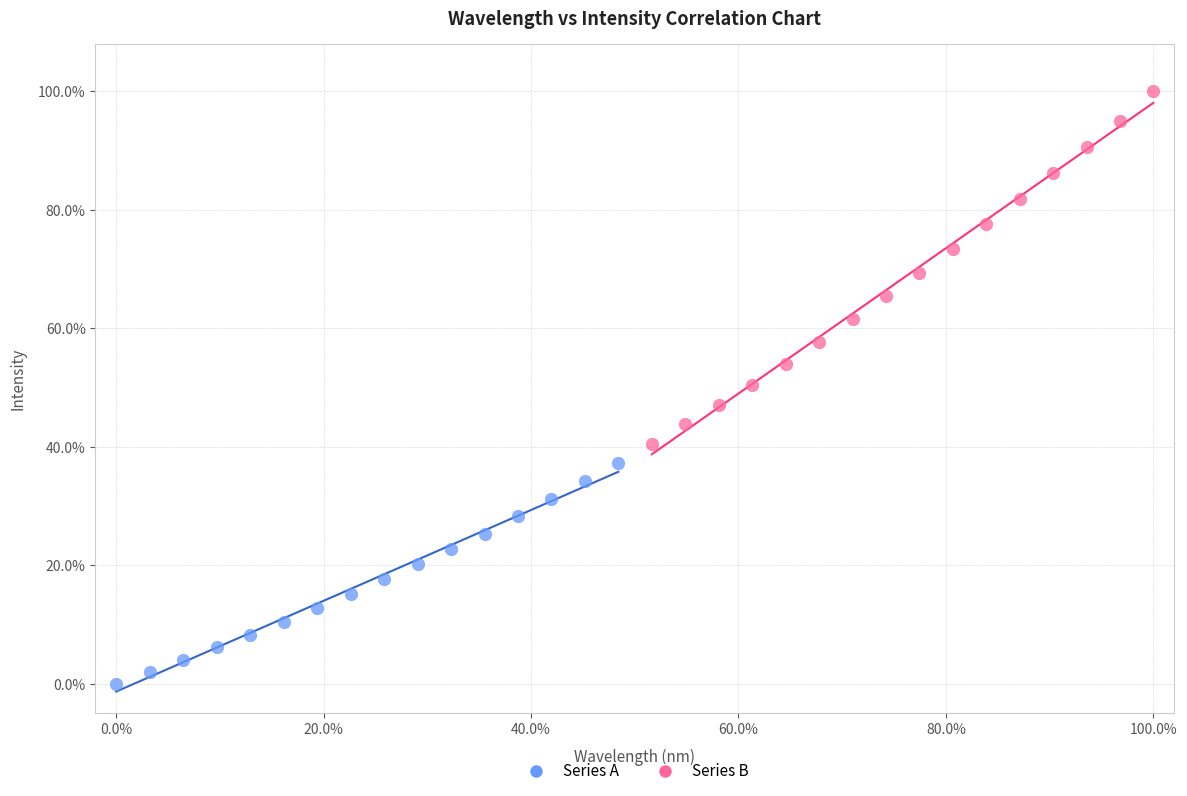

Which series contains the highest Y value?

Series B